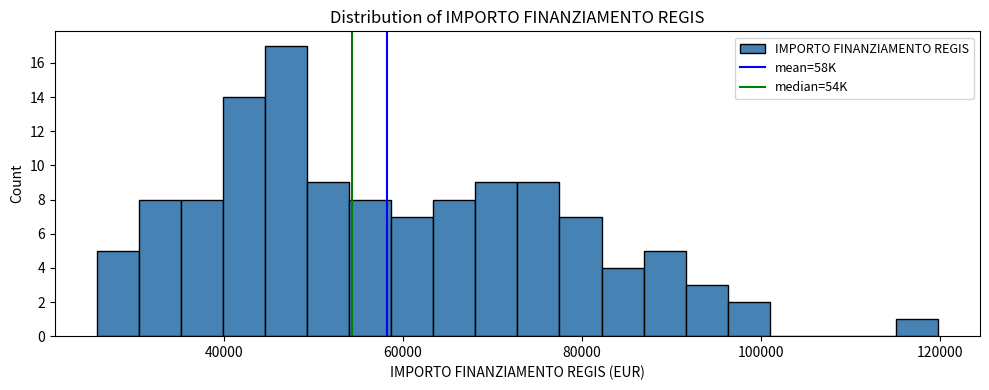

Around what value on the x-axis is the tallest bar? Give the approximate position of its centre, as read against the axis.

46000